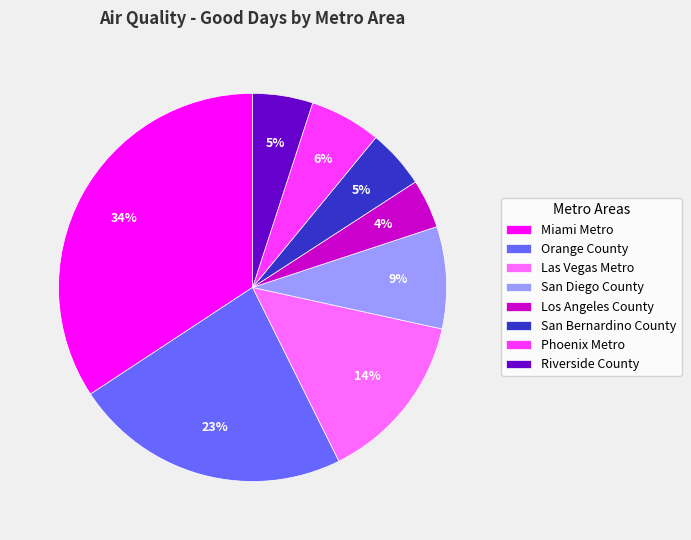

Which has a higher value, Miami Metro or Los Angeles County?

Miami Metro